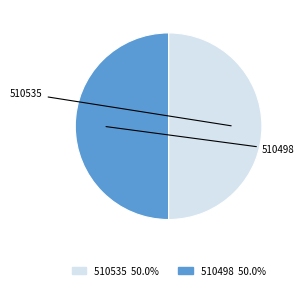

What percentage is the 510535 slice, to the nearest percent?

50%